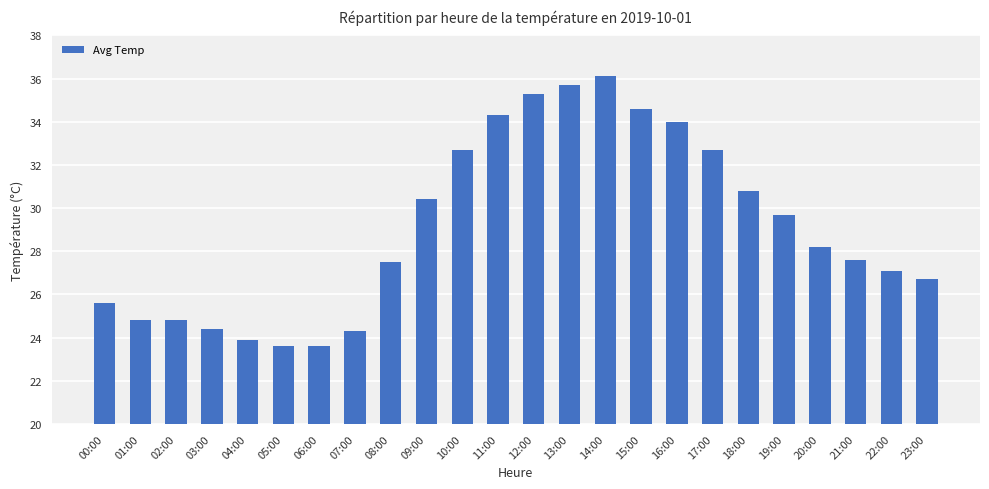

True or false: the data shows 11.4 at 19:00.

False